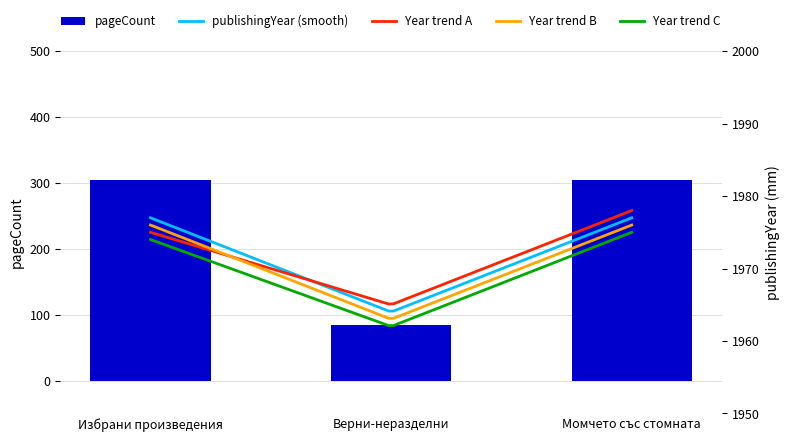

True or false: pageCount has a value of 121 at Верни-неразделни.

False